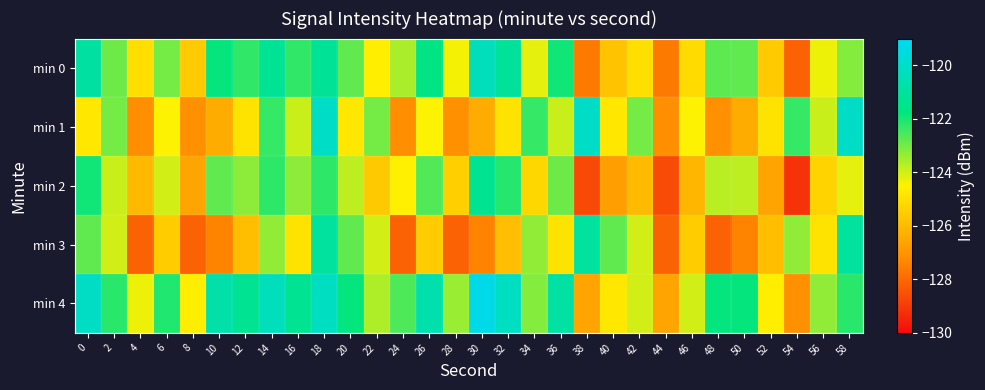

At 36, list the series in order from smallest to largest.

min 3, min 1, min 2, min 0, min 4